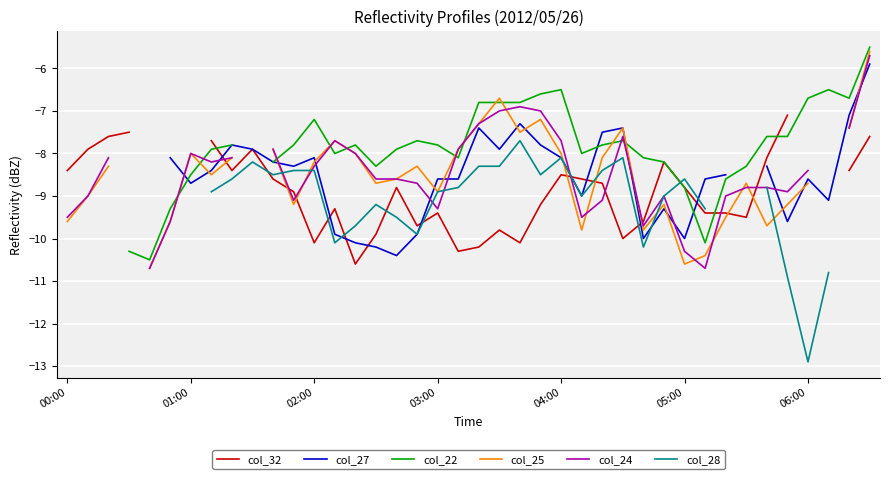

How many values in the col_28 series are below -8?

30